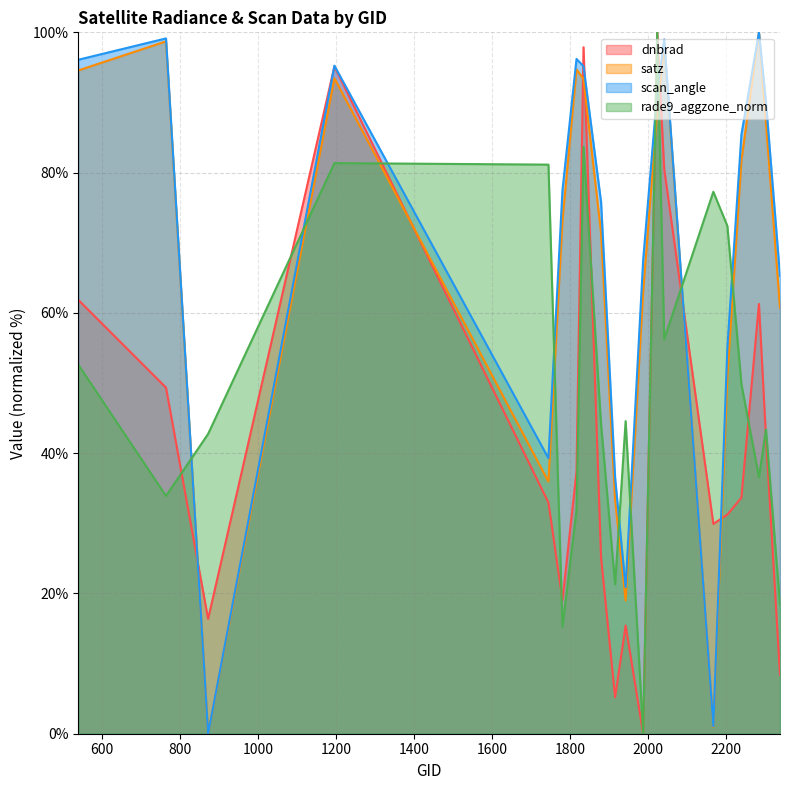

True or false: rade9_aggzone_norm has more than 0 interior local peaks.

True